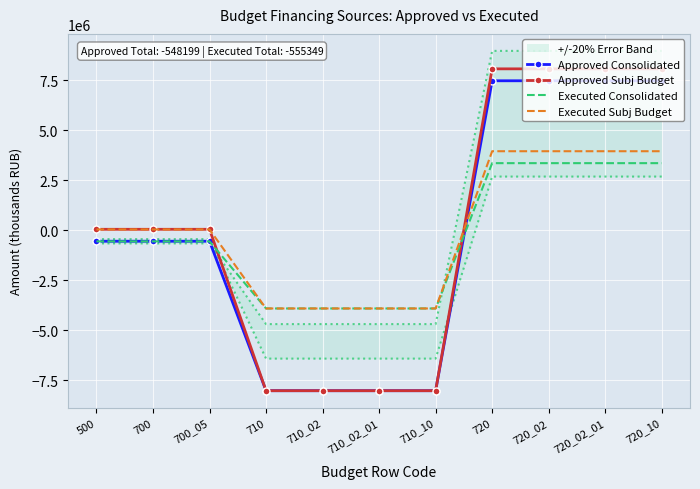

True or false: Executed Consolidated has a value of 3350500.7 at 720_10.

True